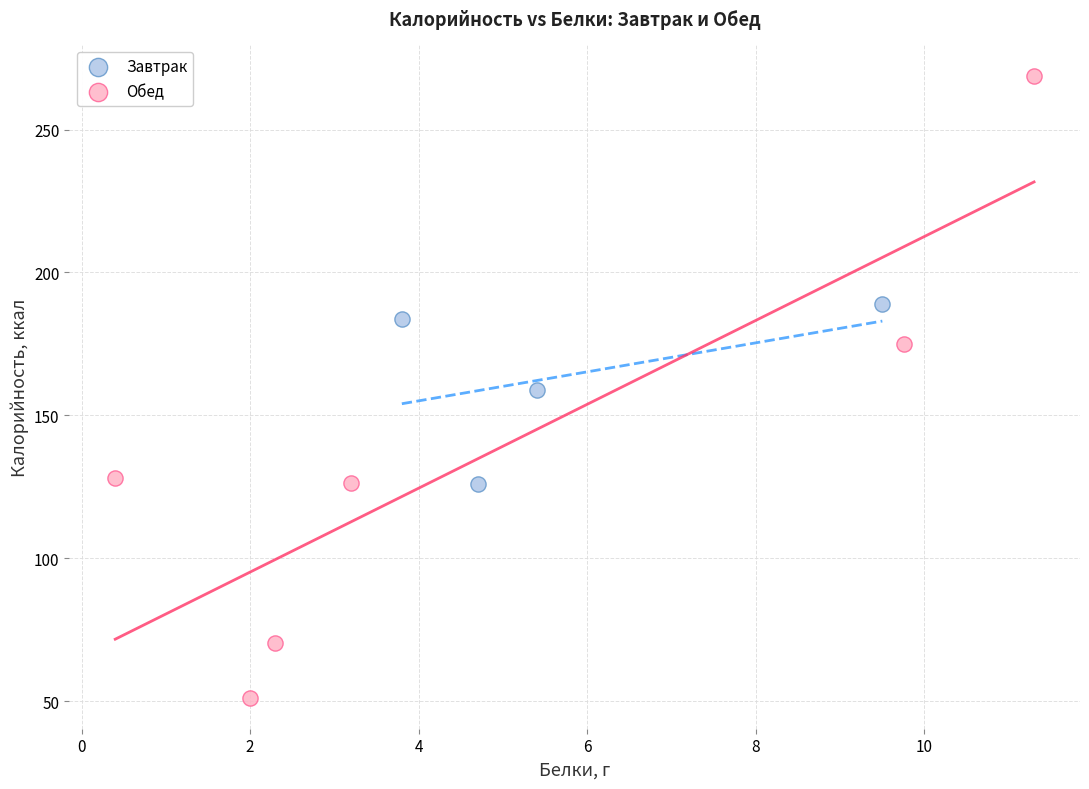

Which series has the widest spread of Y values?

Обед